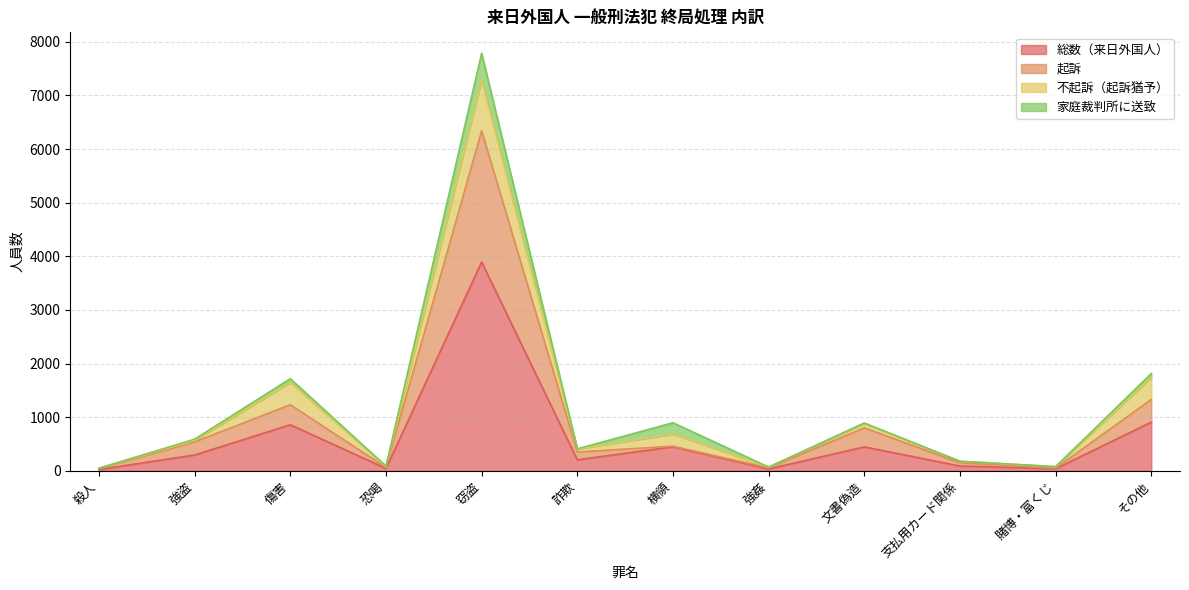

What is the maximum value for 総数（来日外国人）?

3893